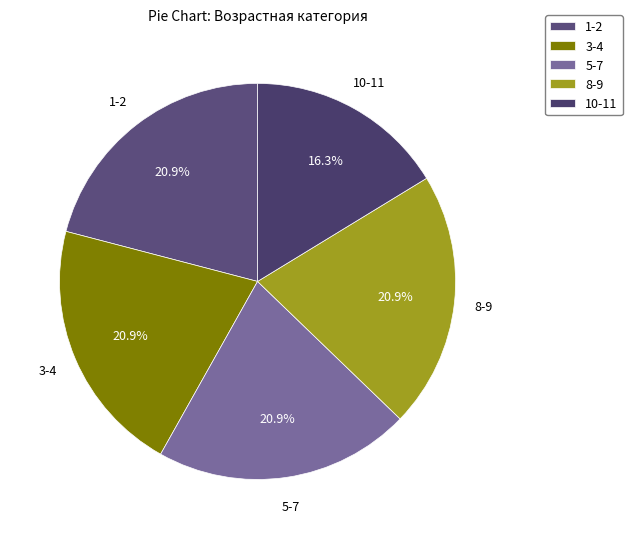

Count the number of slices in the pie.

5